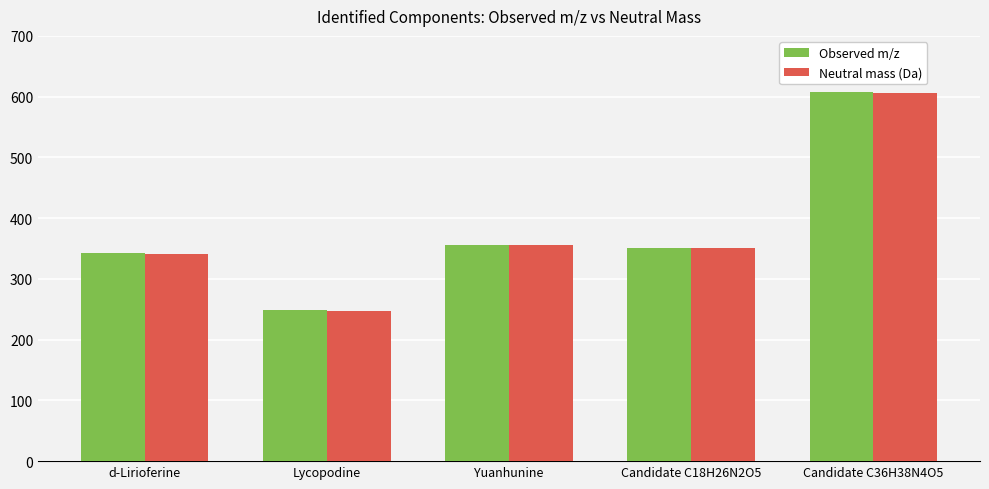

What is the sum of all Neutral mass (Da) values?

1900.0